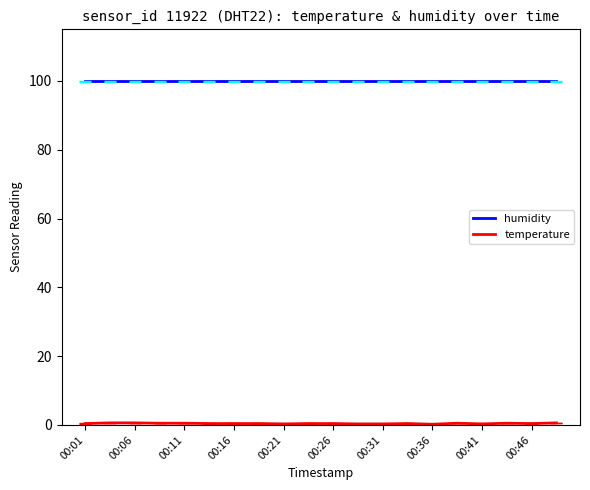

What is the highest value of the humidity series?

99.9